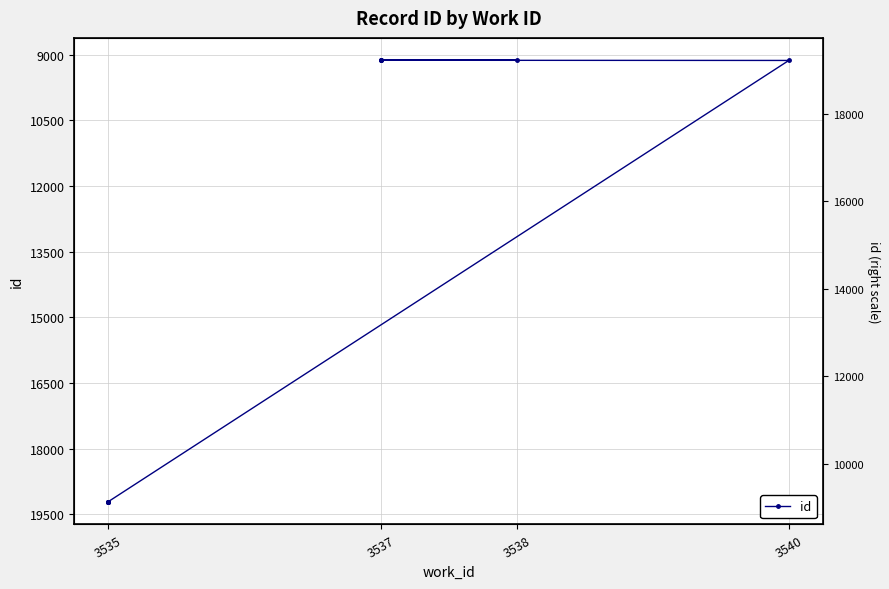

How many categories are shown in the chart?

10